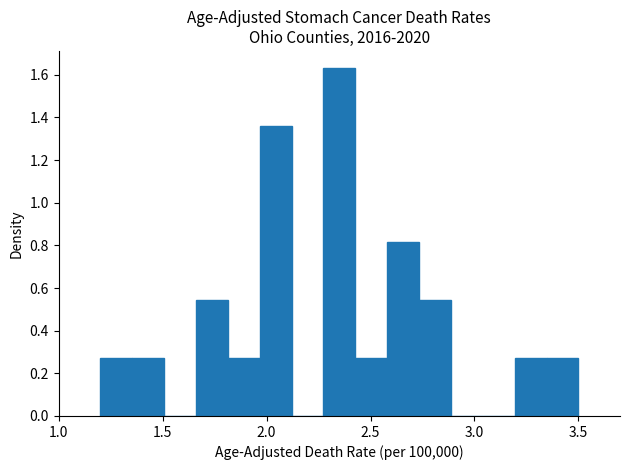

Around what value on the x-axis is the tallest bar? Give the approximate position of its centre, as read against the axis.

2.35